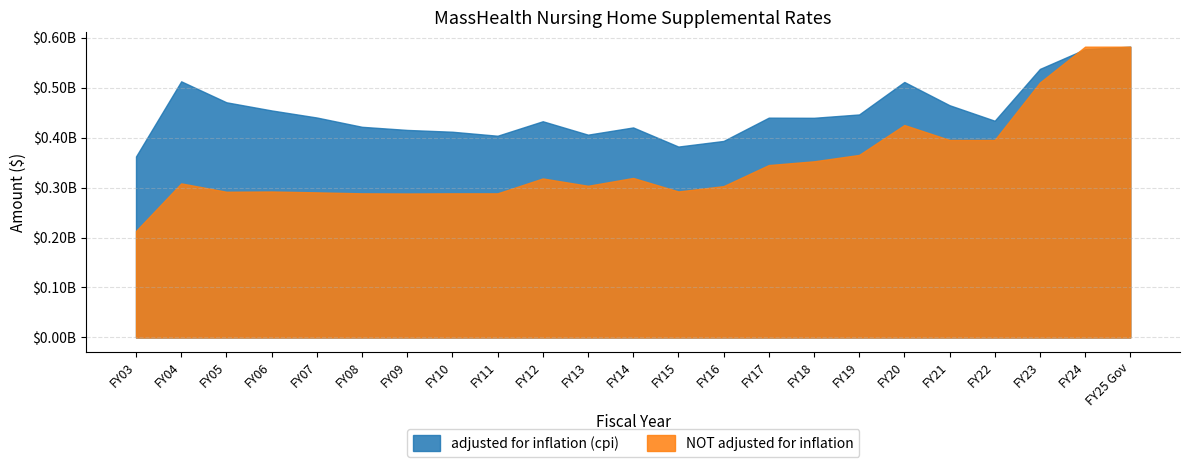

How many series are shown in this chart?

2